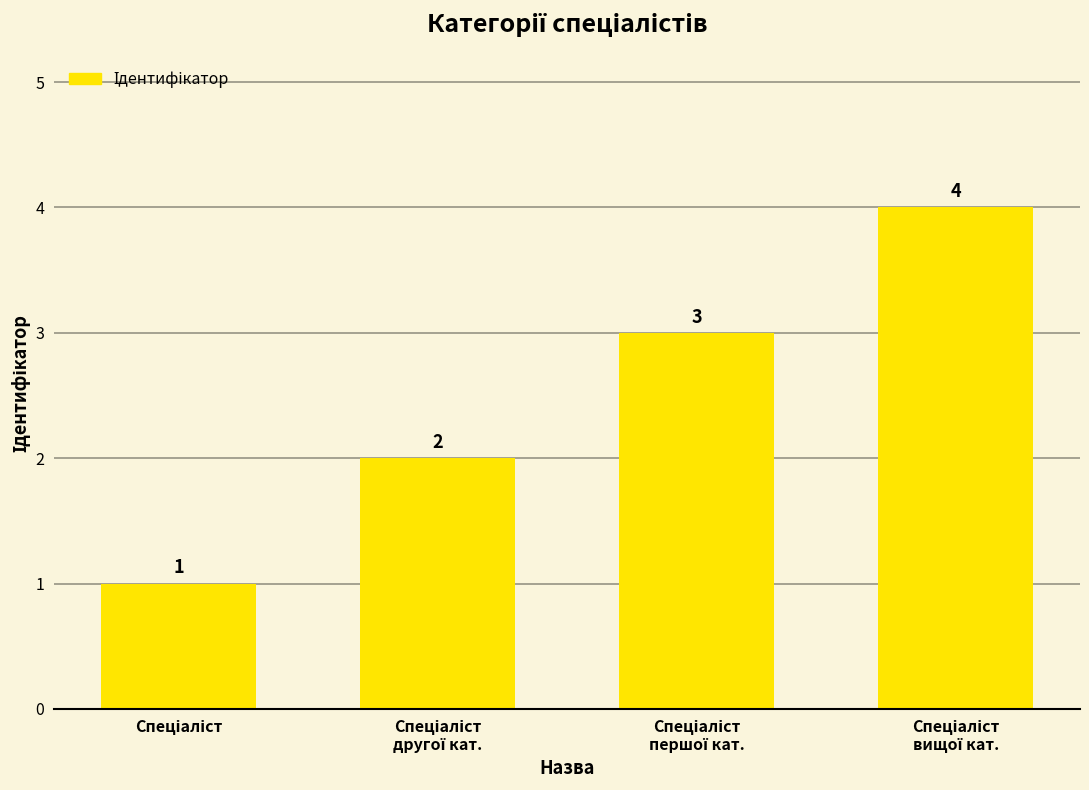

What is the greatest value displayed?

4